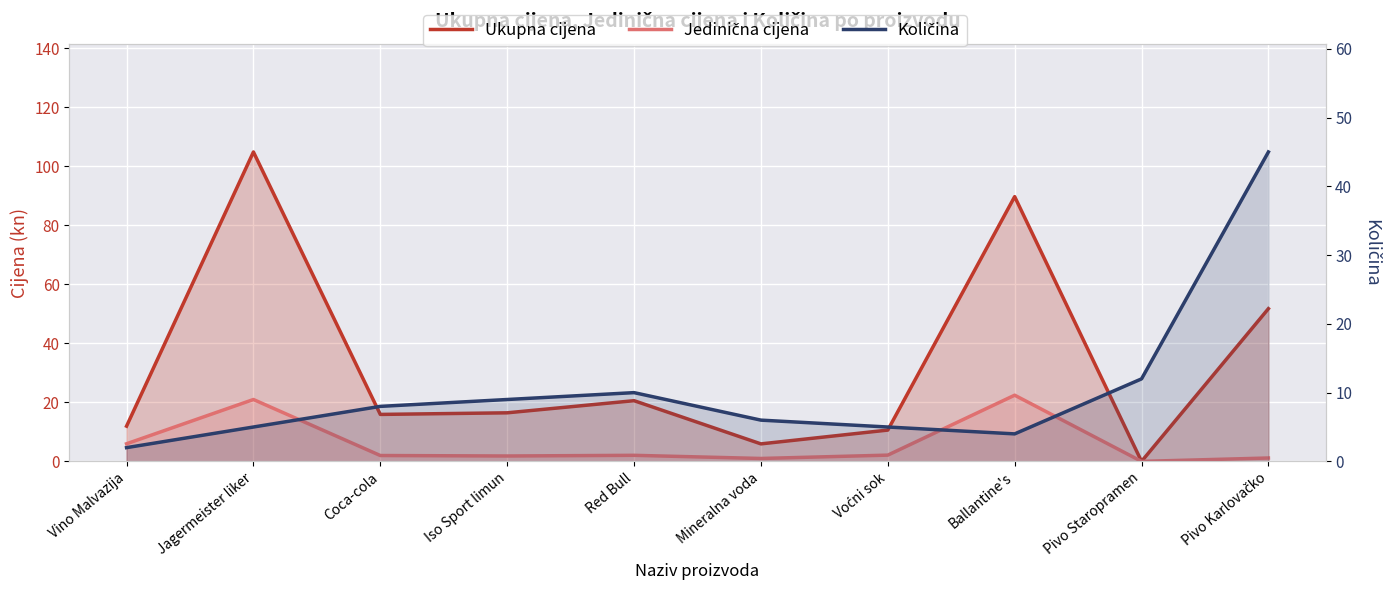

What are all the series names shown in the legend?

Ukupna cijena, Jedinična cijena, Količina